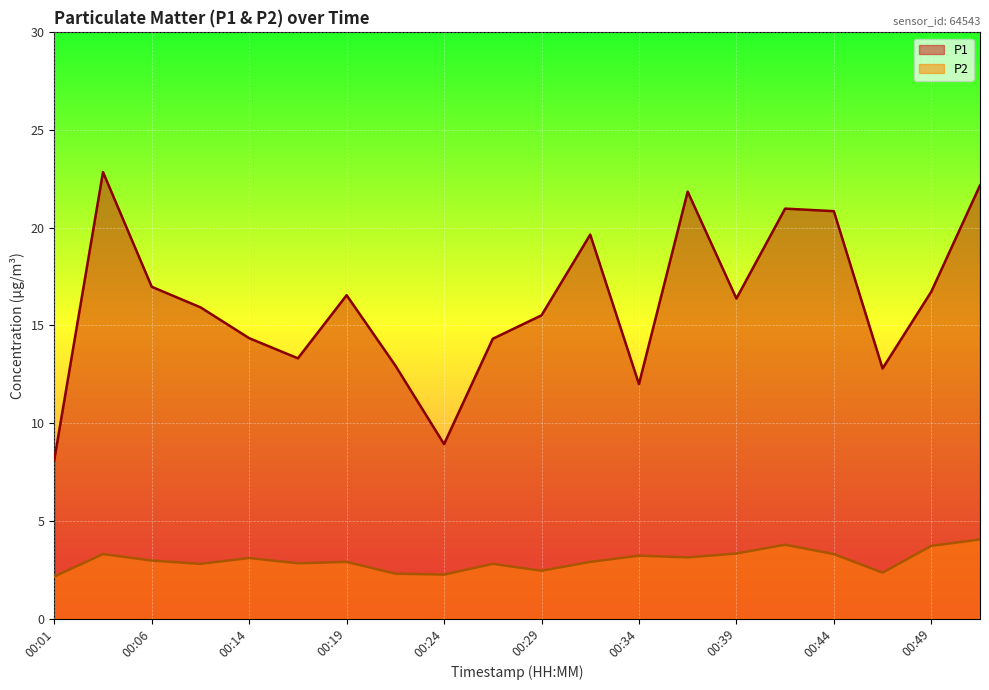

What is the difference between the second highest and second lowest values in the P1 series?

13.2